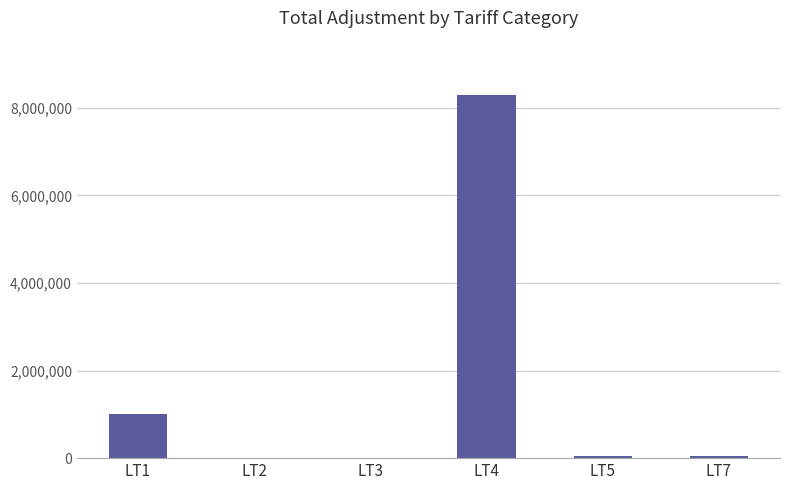

The value at LT1 is 1341534.4. True or false?

False